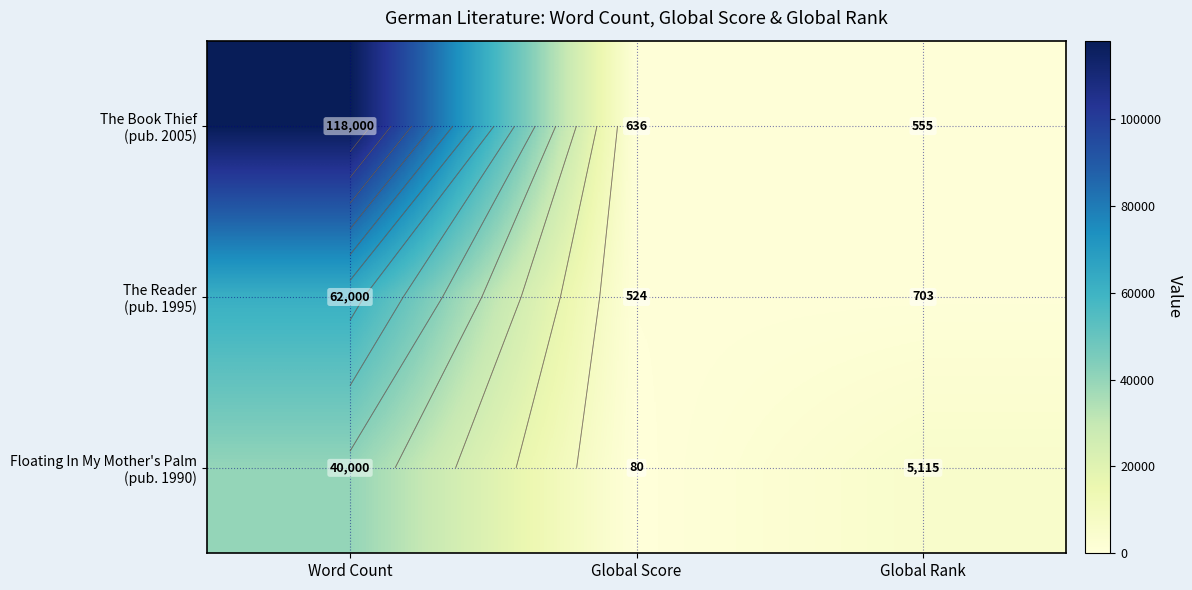

At which label is The Book Thief (pub. 2005) closest to 59277?

Global Score